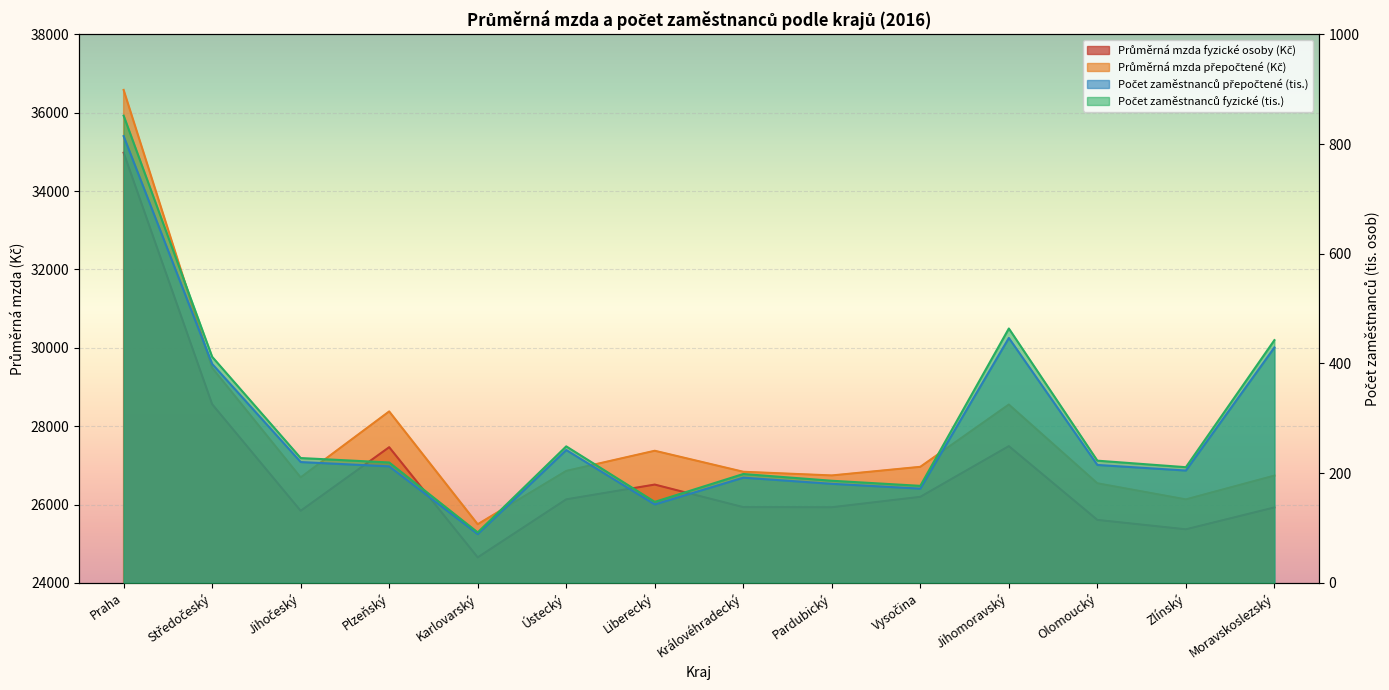

Where is Průměrná mzda fyzické osoby (Kč) nearest to the value 29815?

Středočeský